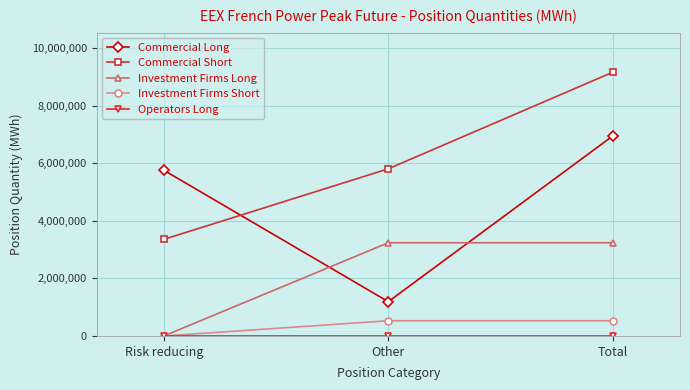

What position from the right is Total?

1